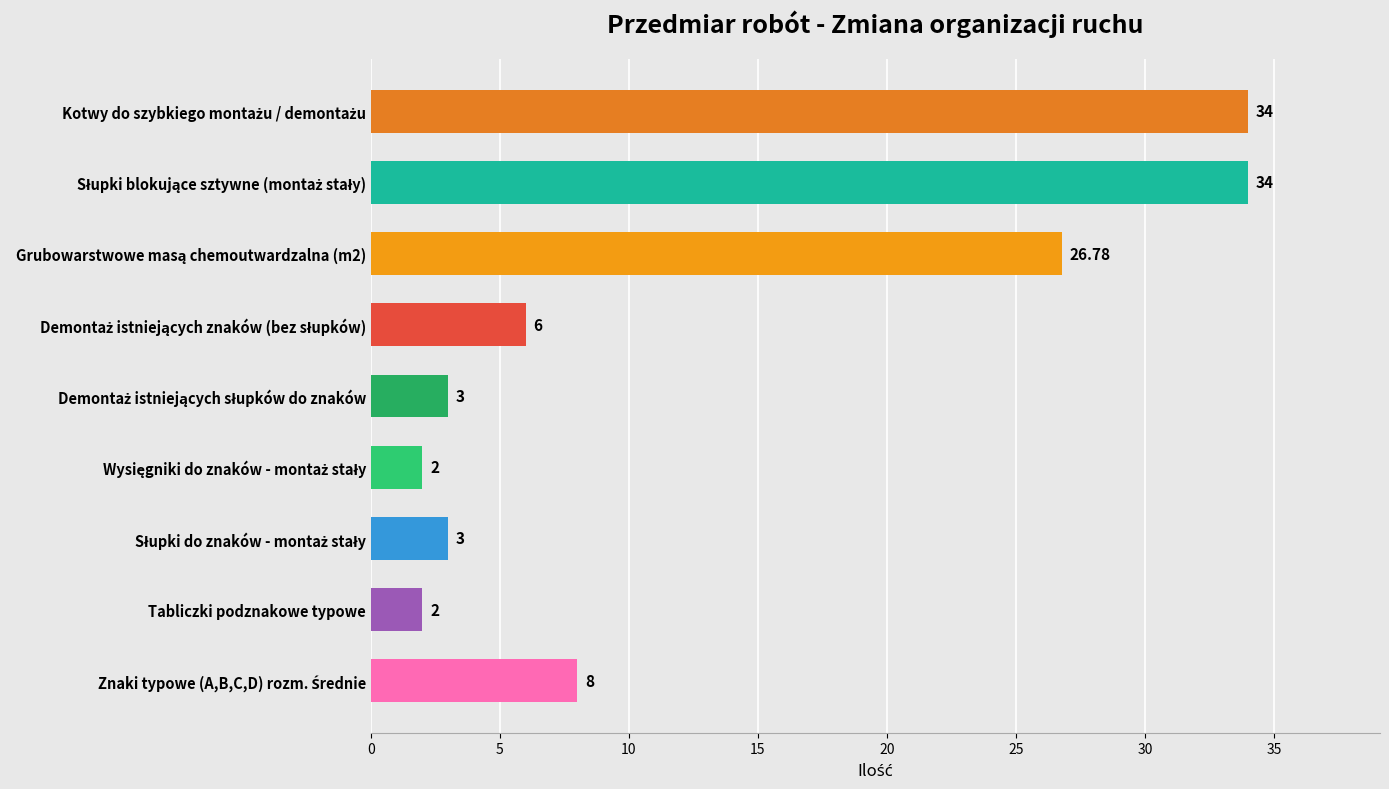

What is the difference between the maximum and second lowest values?

32.0